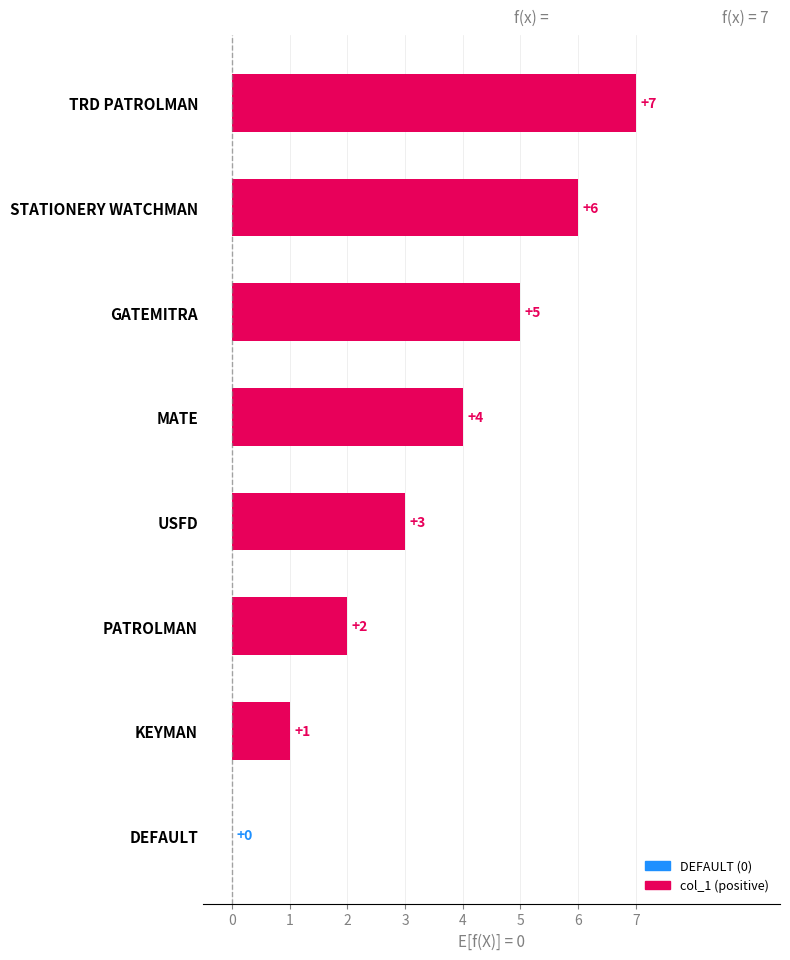

What is the sum of all values?

28